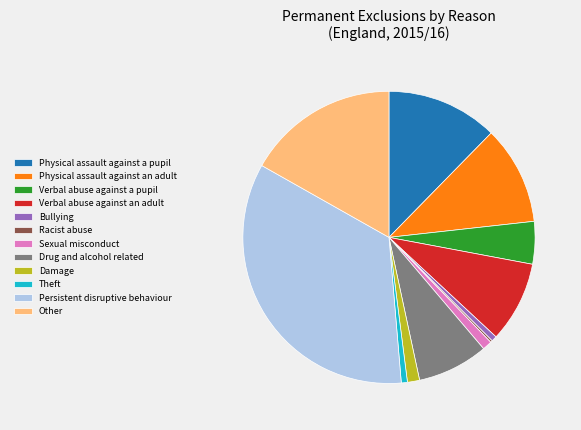

The Sexual misconduct slice represents 11% of the pie. True or false?

False